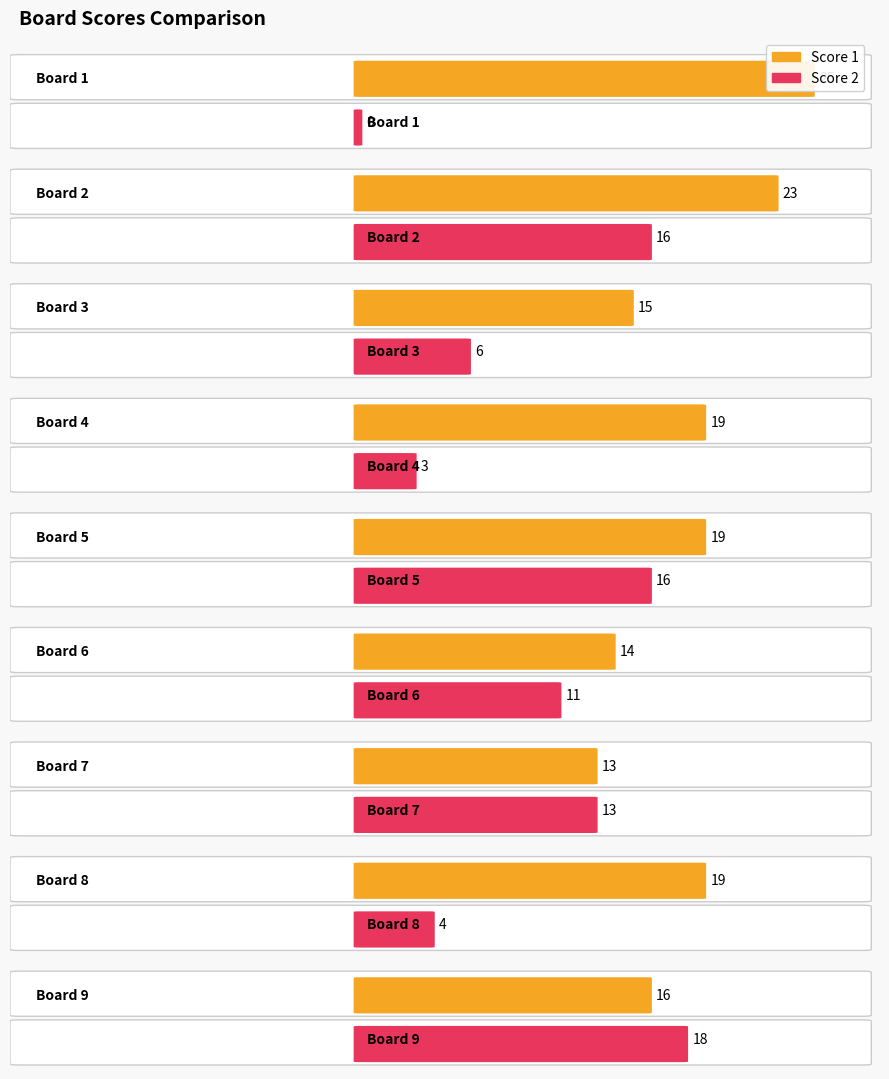

Reading left to right, extract all data points from this chart.

Score 1: 25	23	15	19	19	14	13	19	16
Score 2: 0	16	6	3	16	11	13	4	18